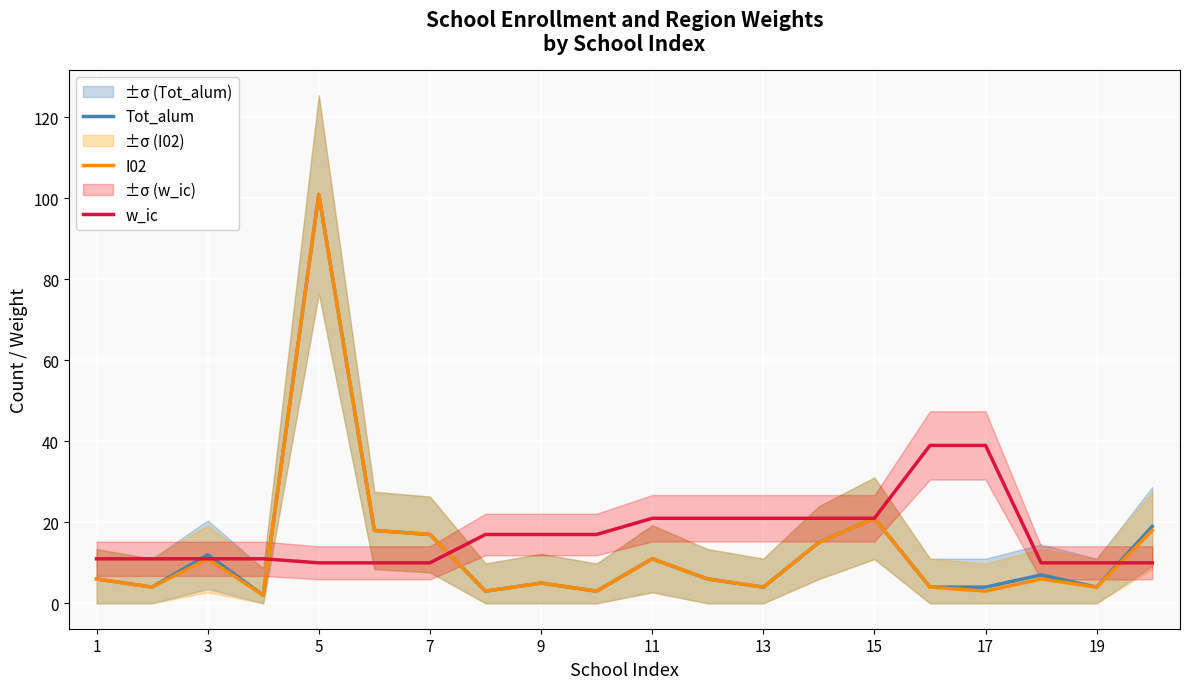

Is it true that Tot_alum equals 12 at 3?

True